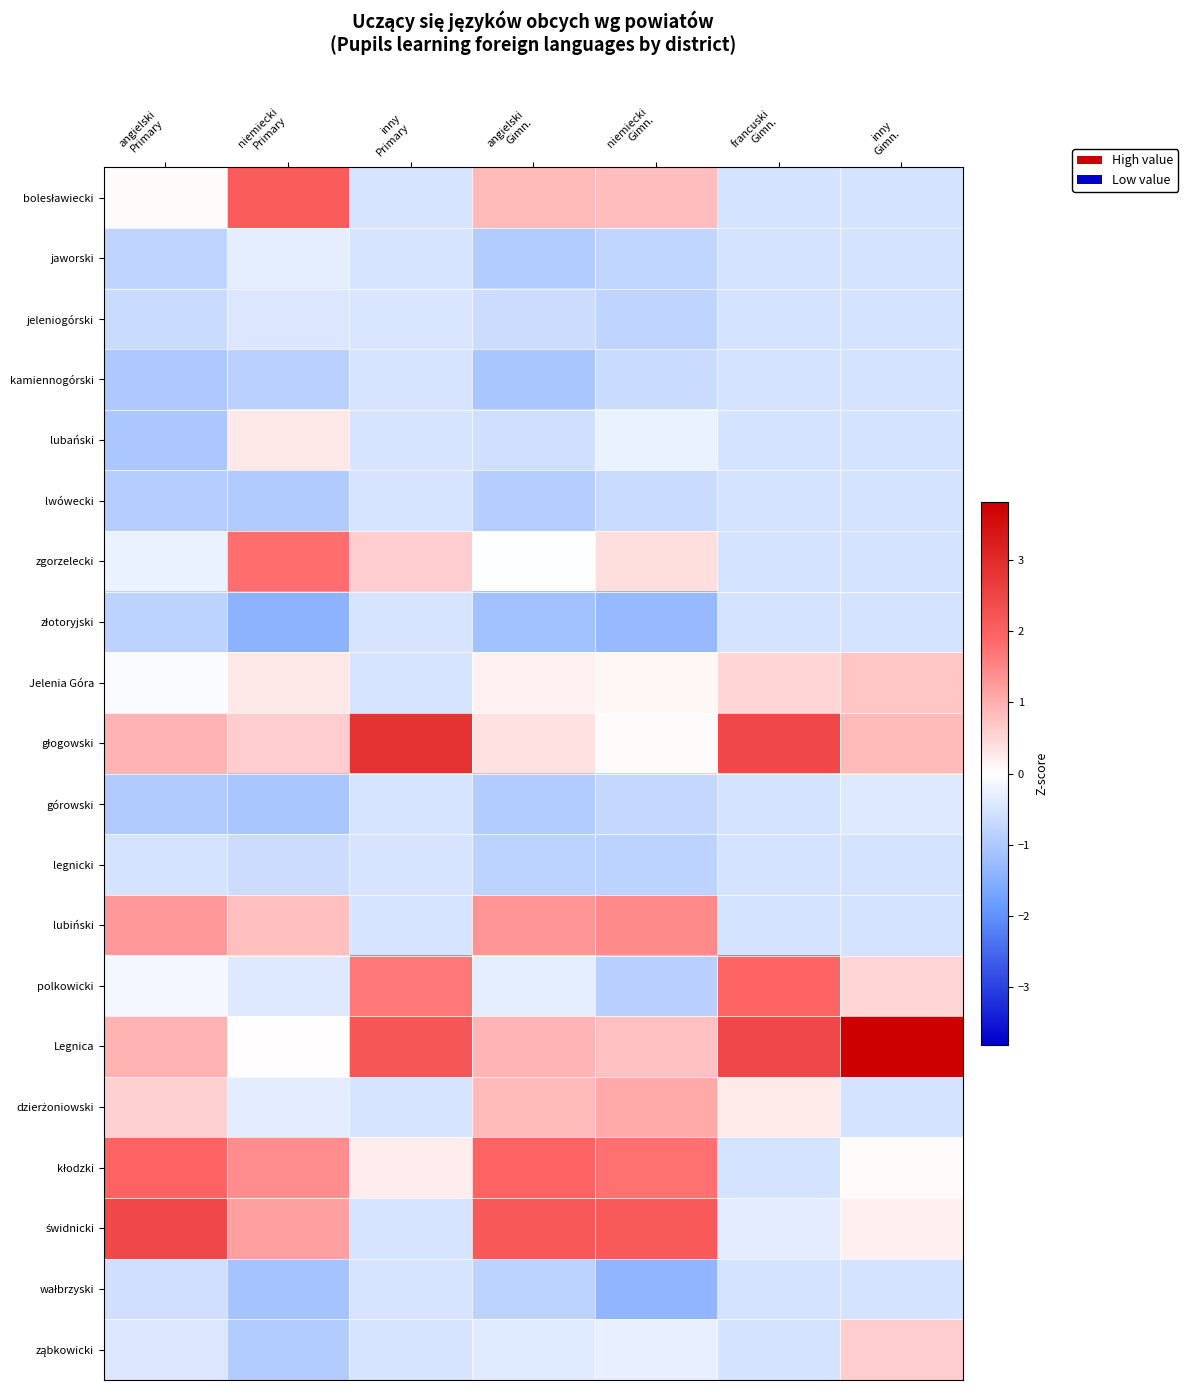

How many distinct data groups are displayed?

20